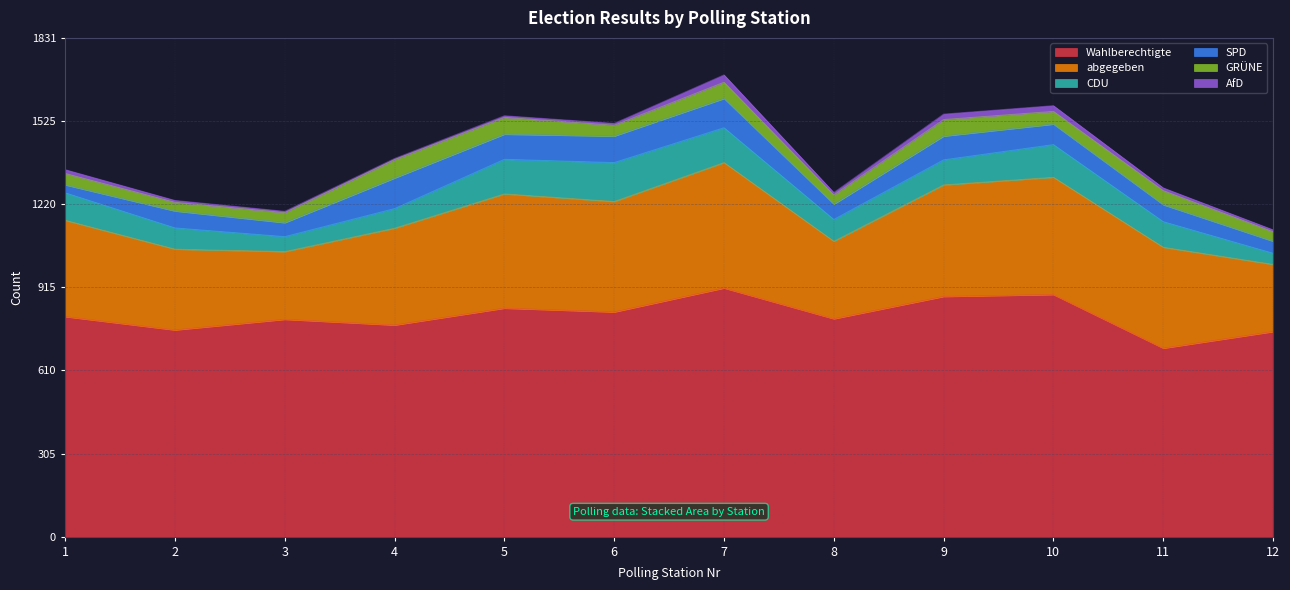

Rank the series at 9 from highest to lowest value.

Wahlberechtigte, abgegeben, CDU, SPD, GRÜNE, AfD